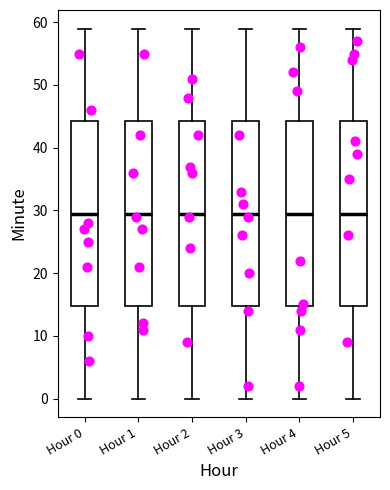

Reading left to right, transcribe this box plot: for each box, give where its median line is, the range the box spans, and where its two whiskers end, as read against the y-axis. The values are not printed on the chart, so give them approximately, as read against the axis.

Hour 0: median 30, box 15 to 44, whiskers 0 to 59
Hour 1: median 30, box 15 to 44, whiskers 0 to 59
Hour 2: median 30, box 15 to 44, whiskers 0 to 59
Hour 3: median 30, box 15 to 44, whiskers 0 to 59
Hour 4: median 30, box 15 to 44, whiskers 0 to 59
Hour 5: median 30, box 15 to 44, whiskers 0 to 59